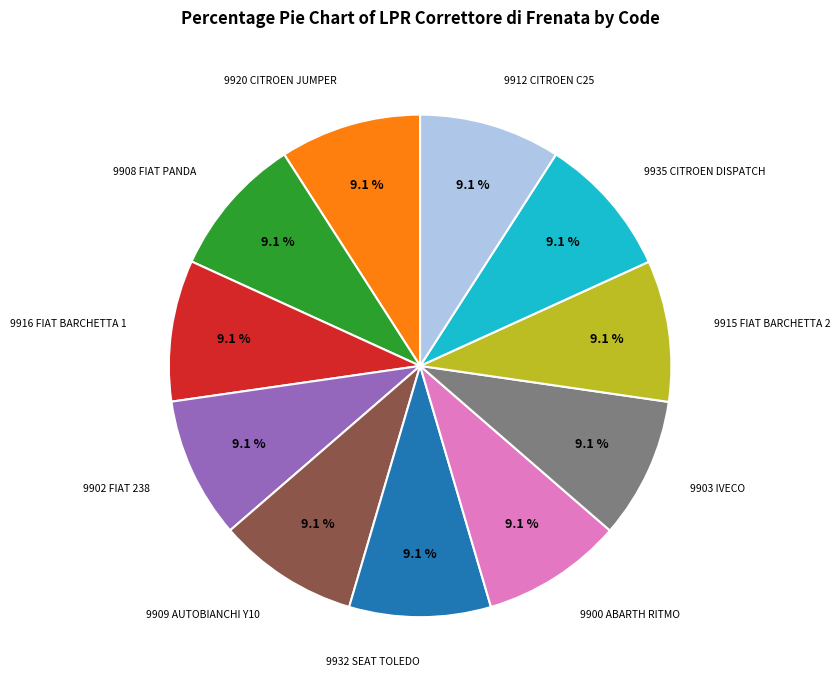

How many slices are in this pie chart?

11